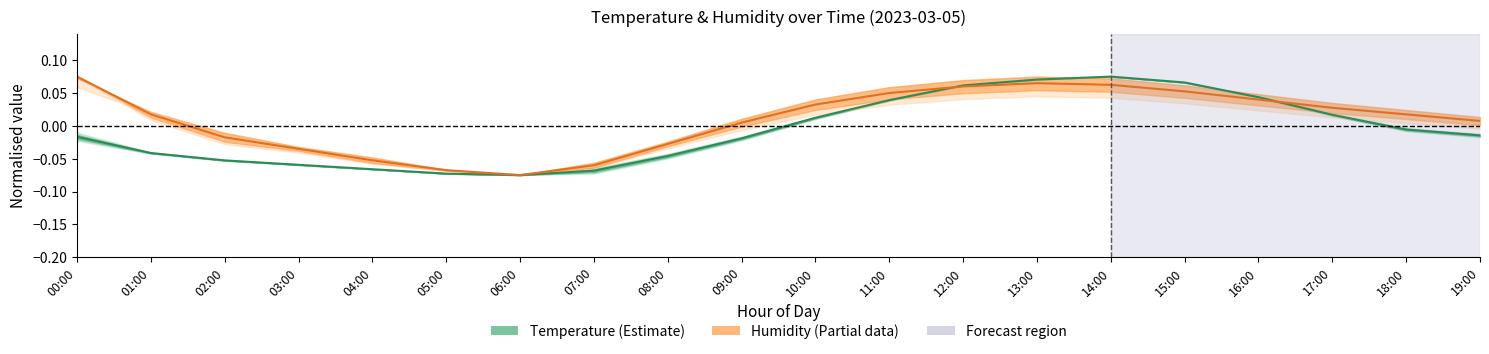

What is the sum of all Humidity (normalised) values?

0.2